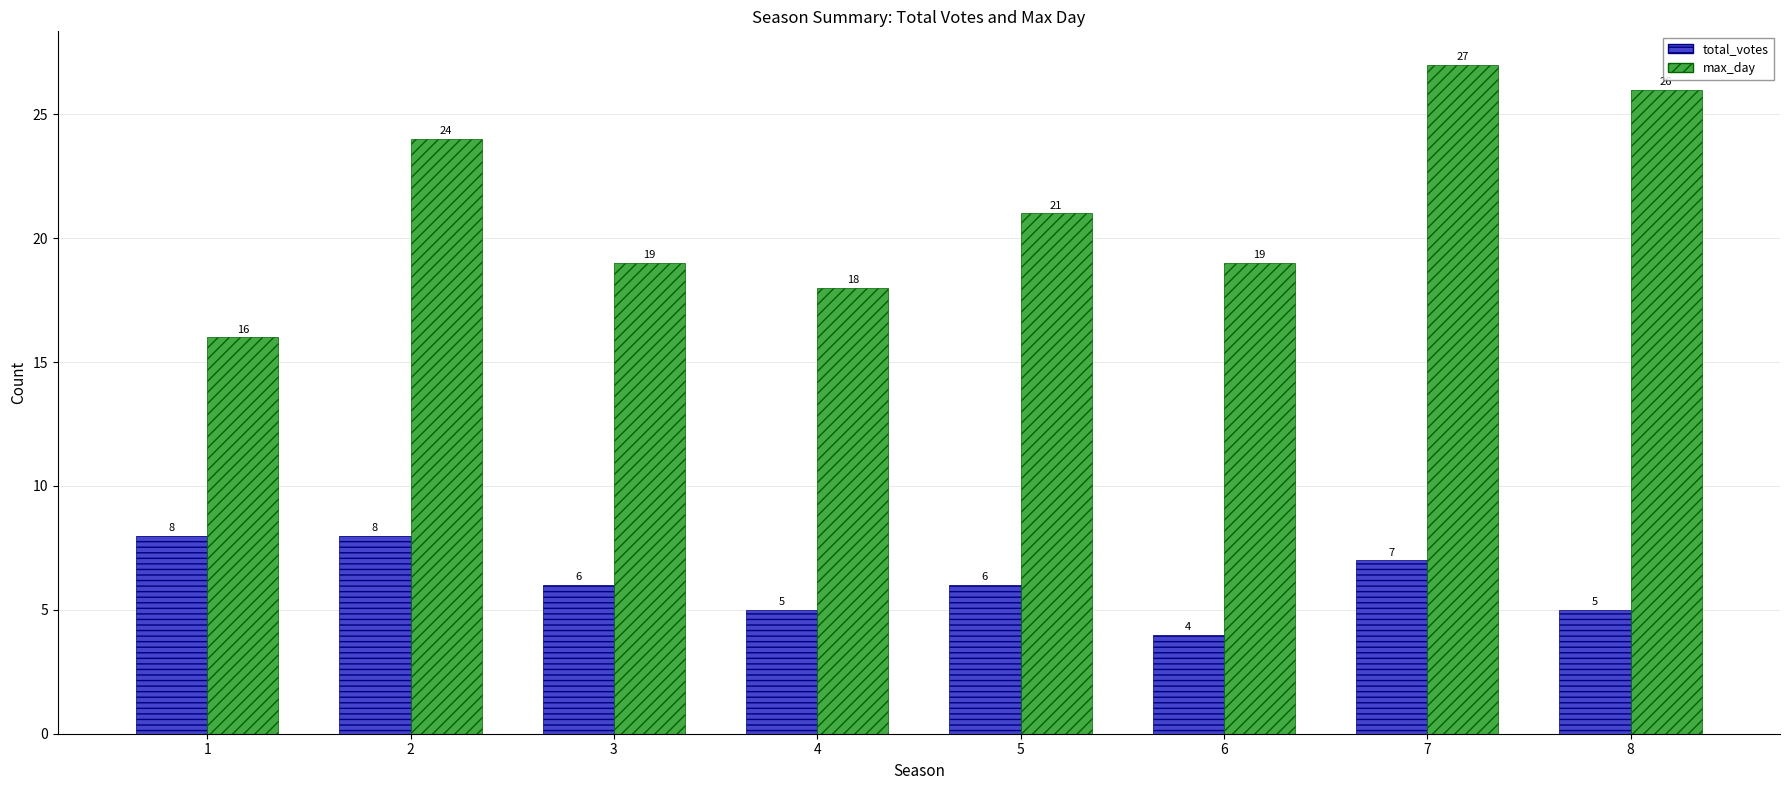

Rank the series at 3 from lowest to highest value.

total_votes, max_day